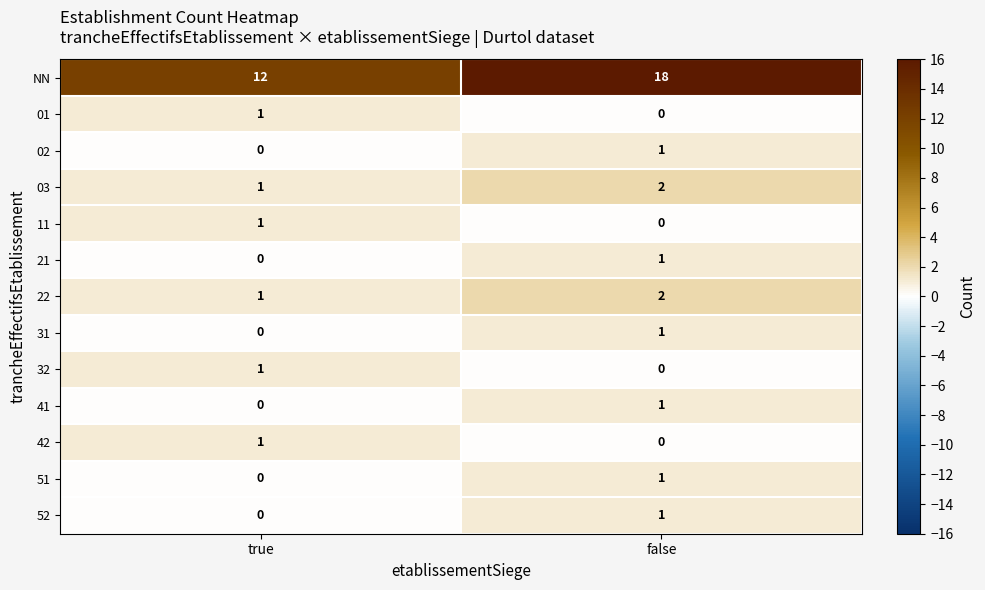

Reading left to right, extract all data points from this chart.

NN: true=12	false=18
01: true=1	false=0
02: true=0	false=1
03: true=1	false=2
11: true=1	false=0
21: true=0	false=1
22: true=1	false=2
31: true=0	false=1
32: true=1	false=0
41: true=0	false=1
42: true=1	false=0
51: true=0	false=1
52: true=0	false=1